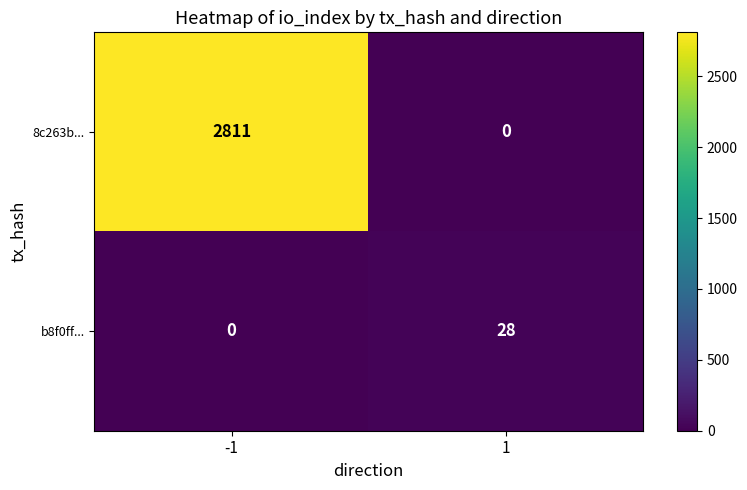

True or false: 8c263b... has a value of -1187 at 1.

False